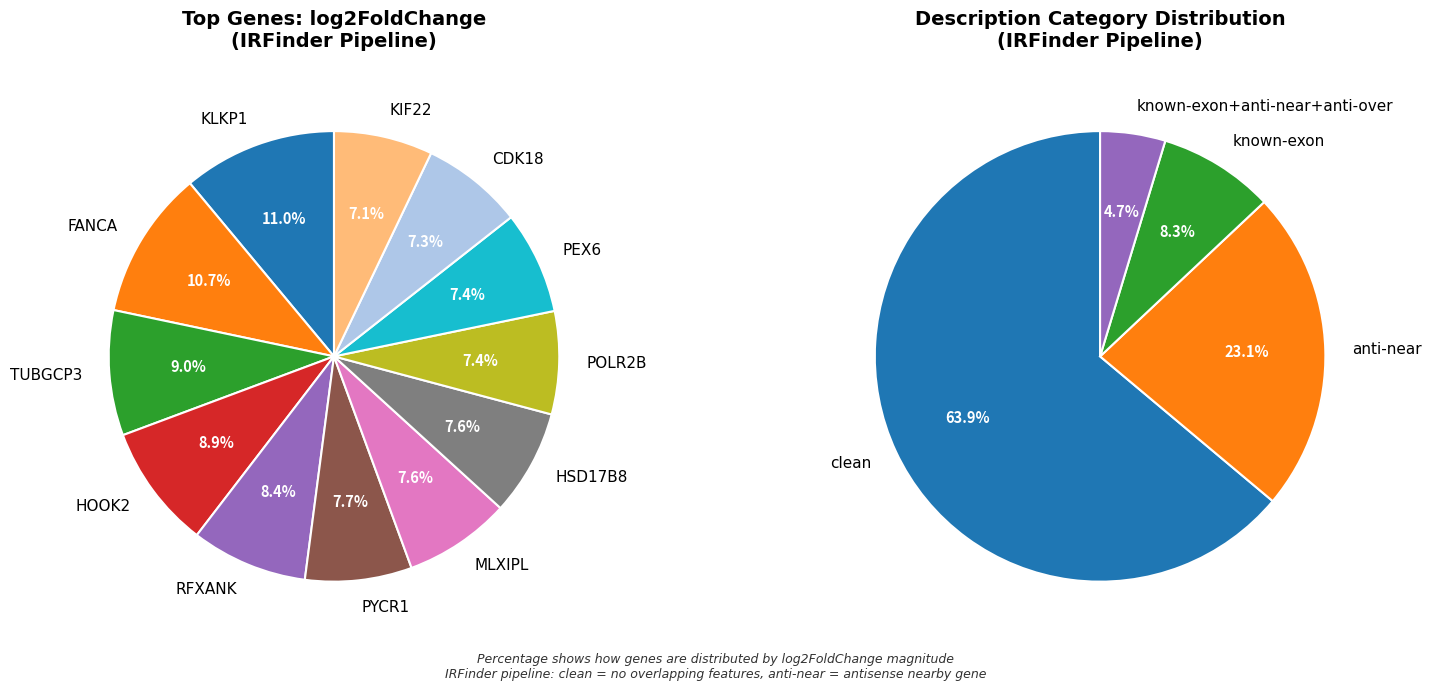

Which category has the smallest portion of the pie?

KIF22